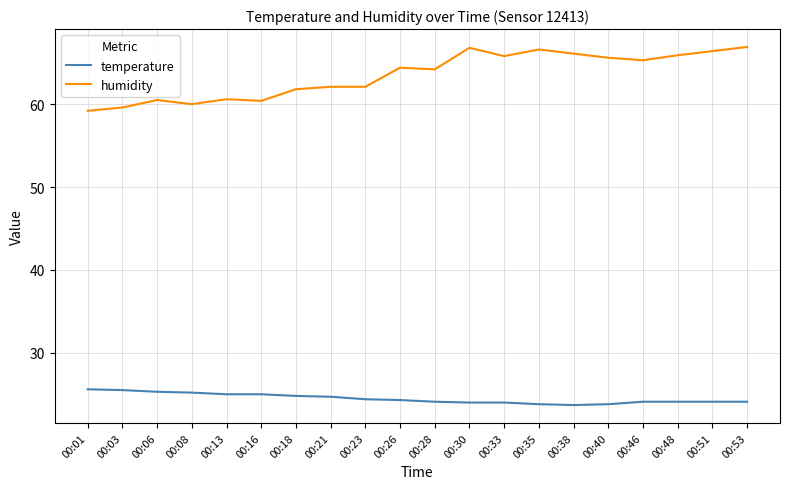

Where is the first local minimum for humidity?

00:08